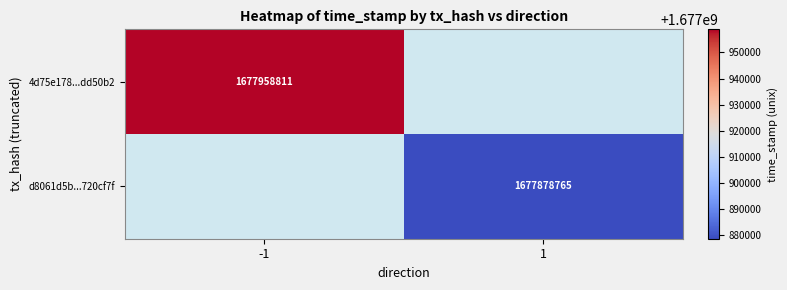

Between 1 and -1, which is larger?

-1